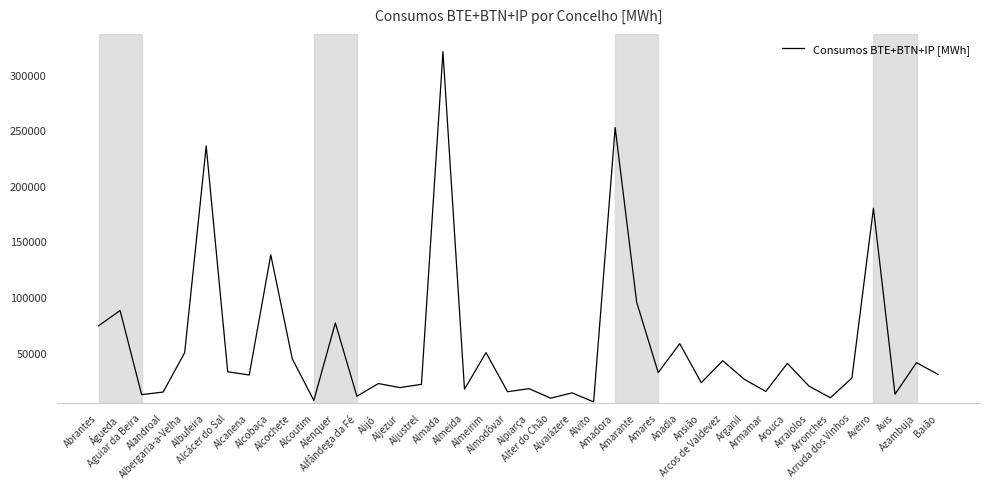

What position from the right is Abrantes?

40